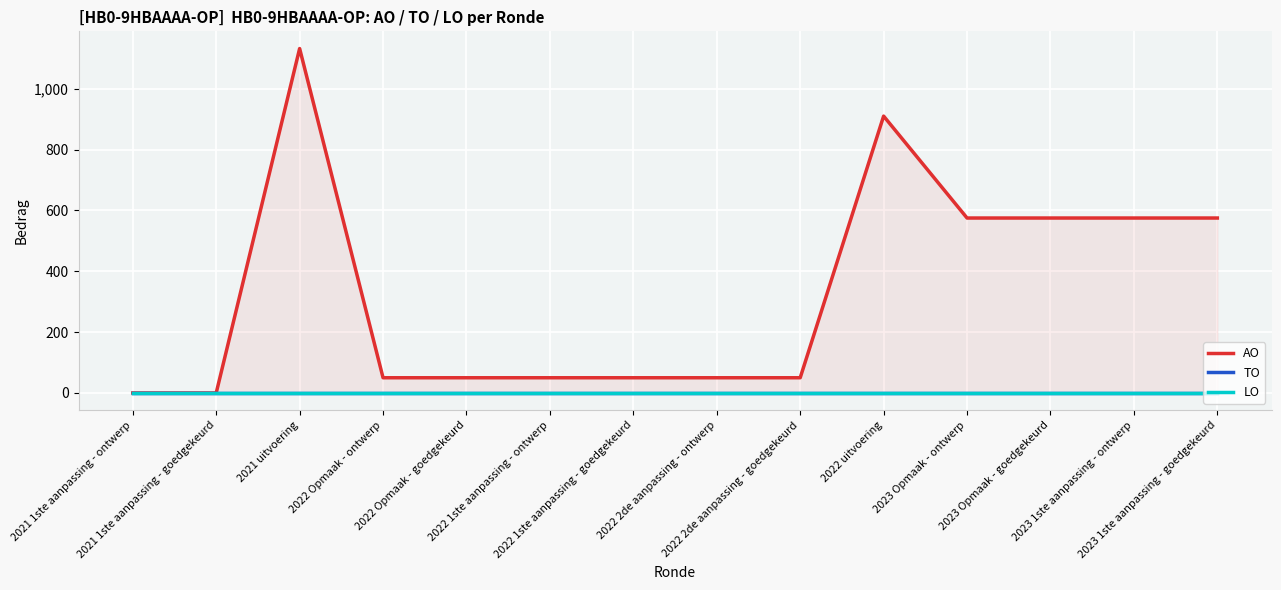

What are all the series names shown in the legend?

AO, TO, LO